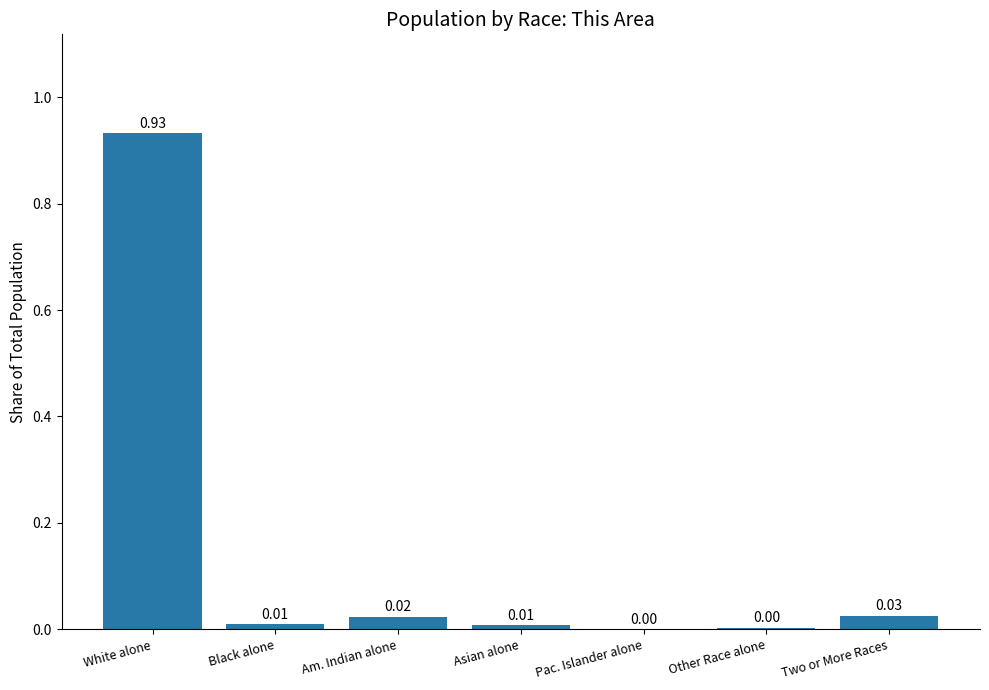

Which has a higher value, Black alone or Other Race alone?

Black alone